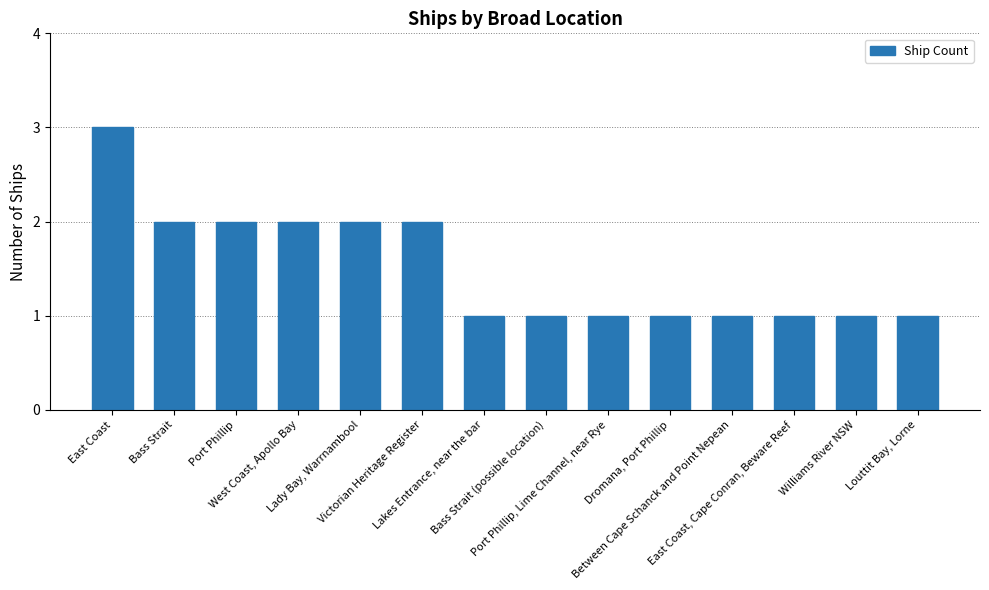

What is the greatest value displayed?

3